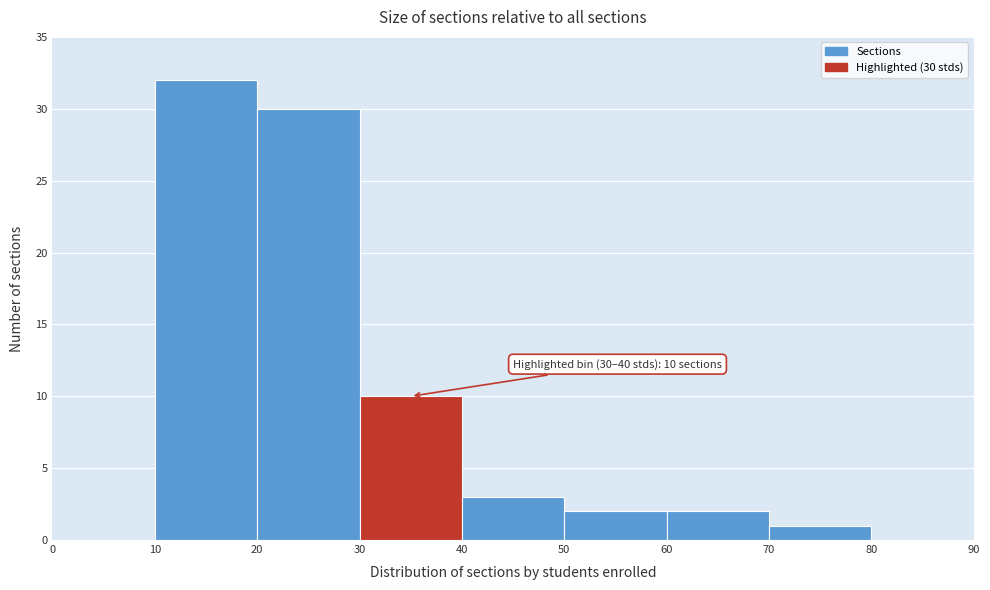

Which range on the x-axis has the tallest bar?

10 to 20